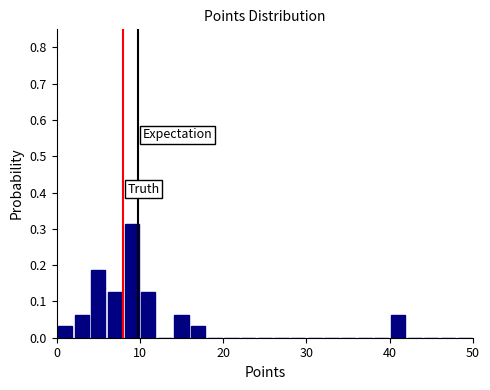

Read against the x-axis, roughly where is the centre of the tallest bar?

9